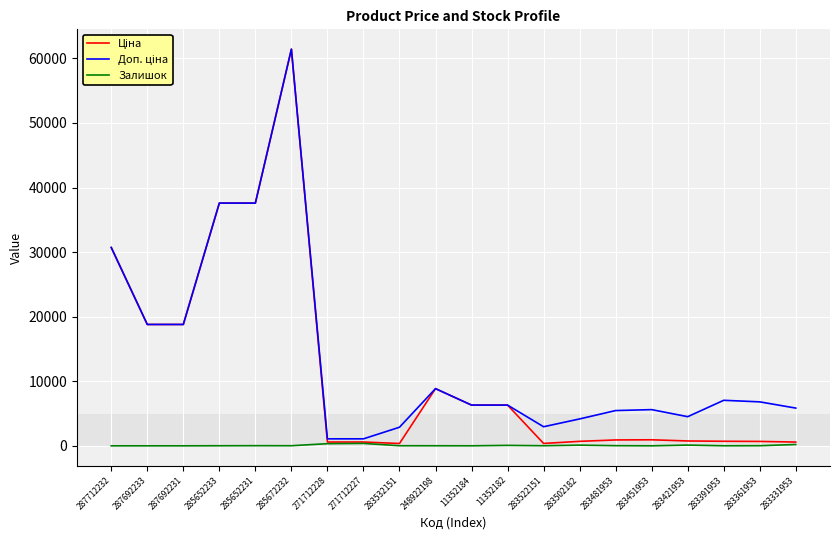

The Залишок series shows 23.0 at 285652231. True or false?

True